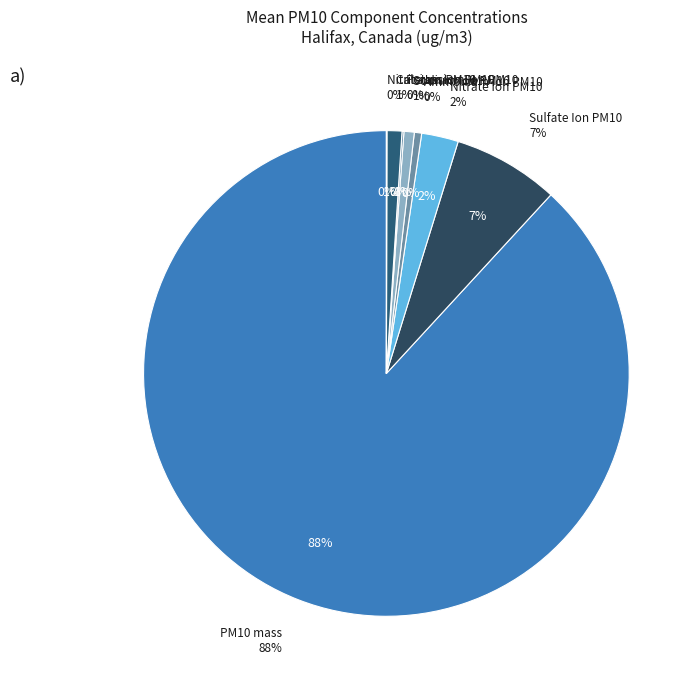

True or false: Calcium Ion PM10 accounts for 13% of the total.

False